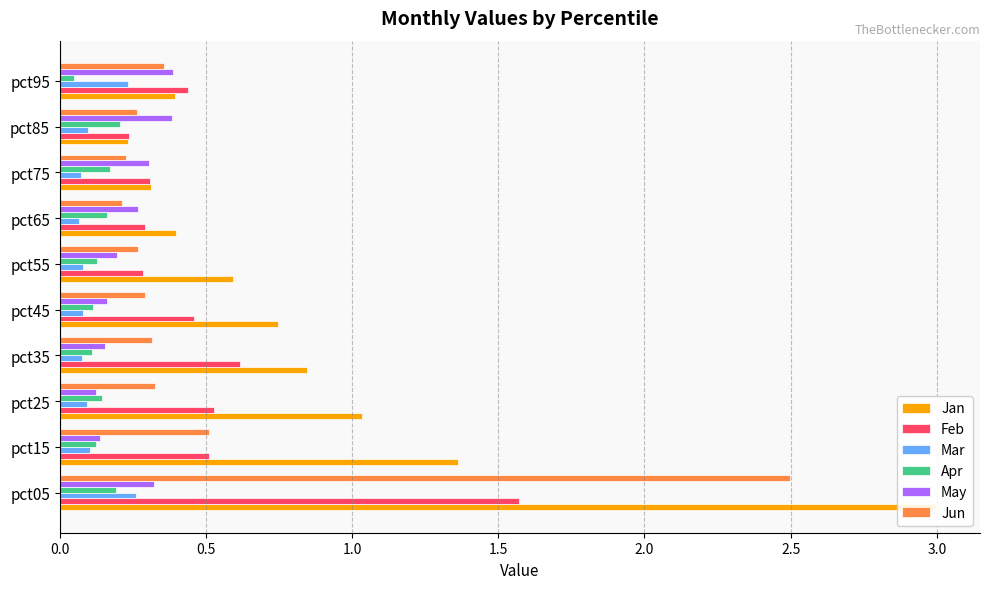

The value of Feb at pct05 is 2.5. True or false?

False